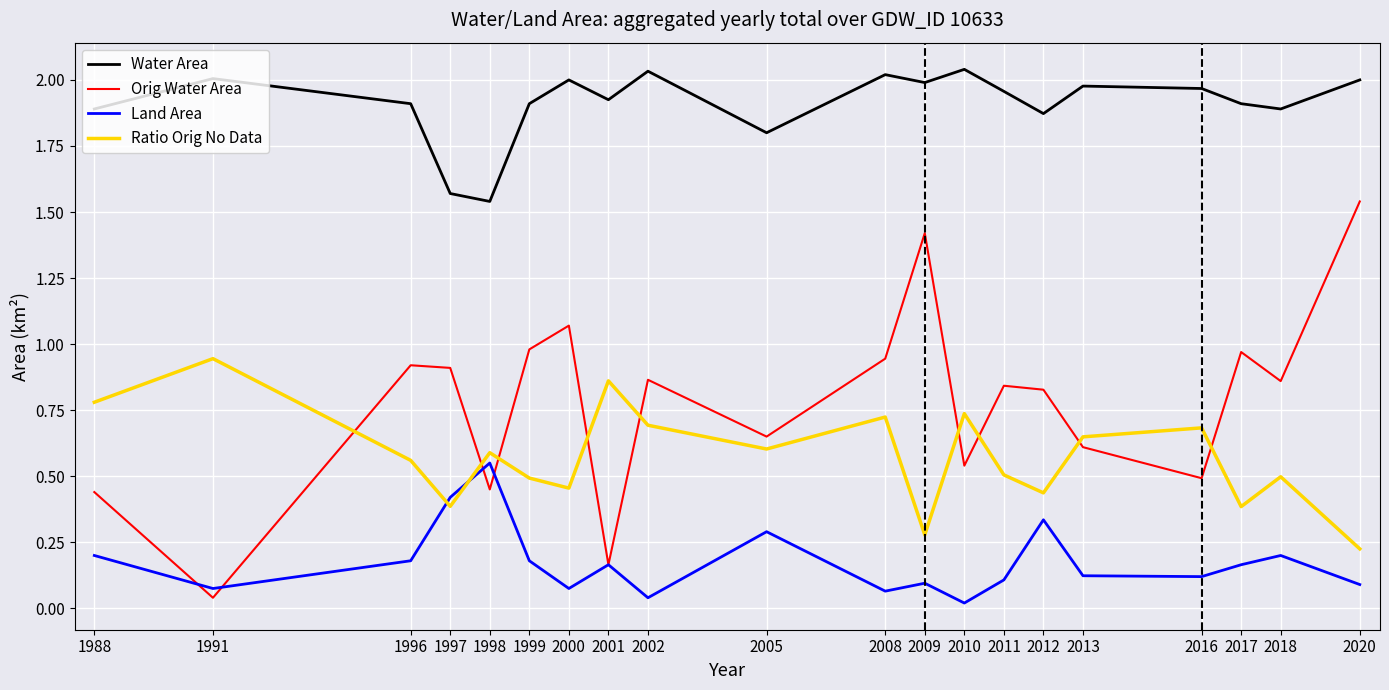

Is the value of Ratio Orig No Data at 1998 greater than the value of Water Area at 2011?

No